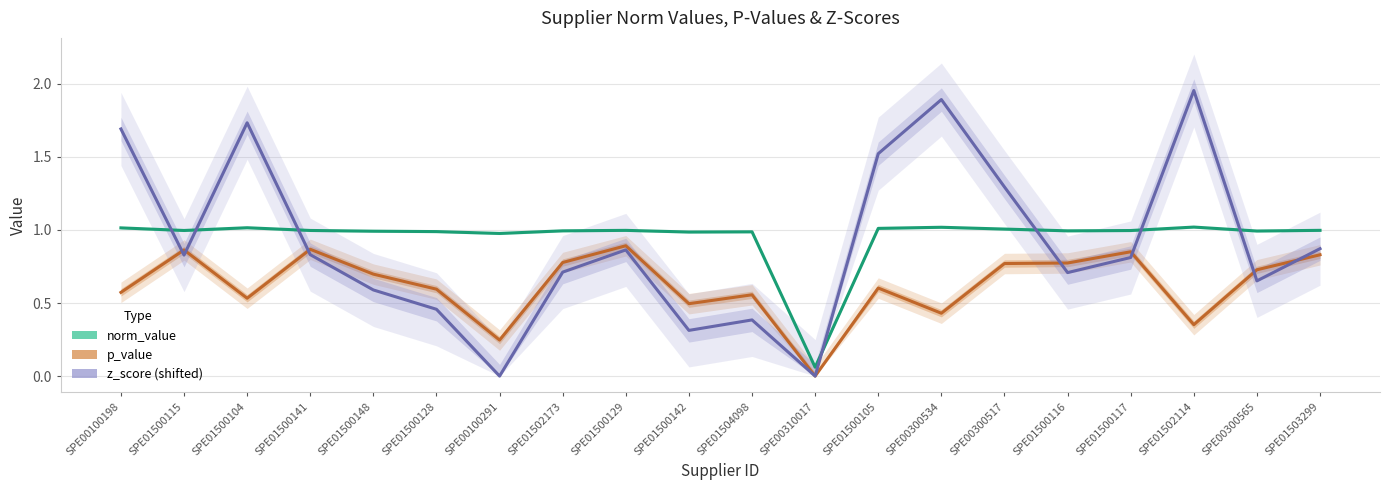

What are all the series names shown in the legend?

norm_value, p_value, z_score (shifted)